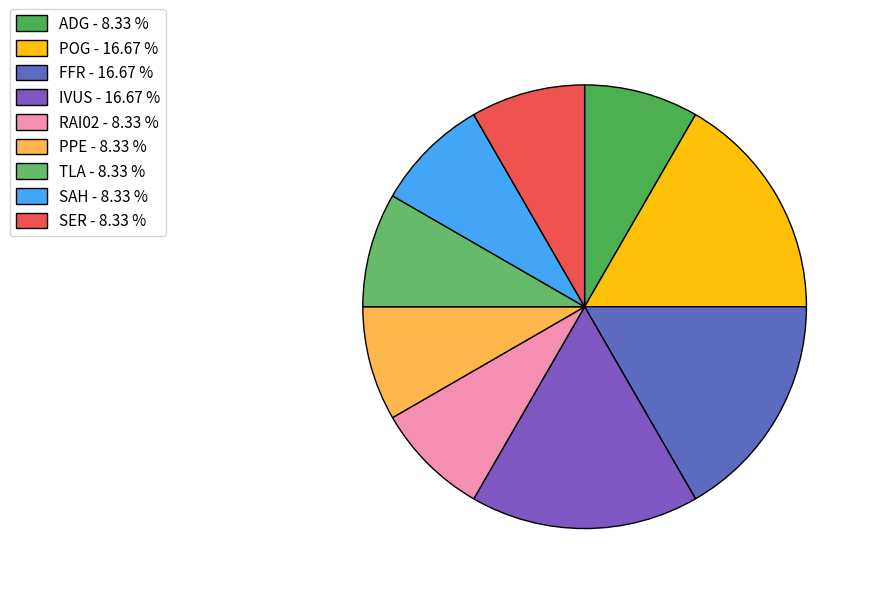

Does any single category account for the majority?

No